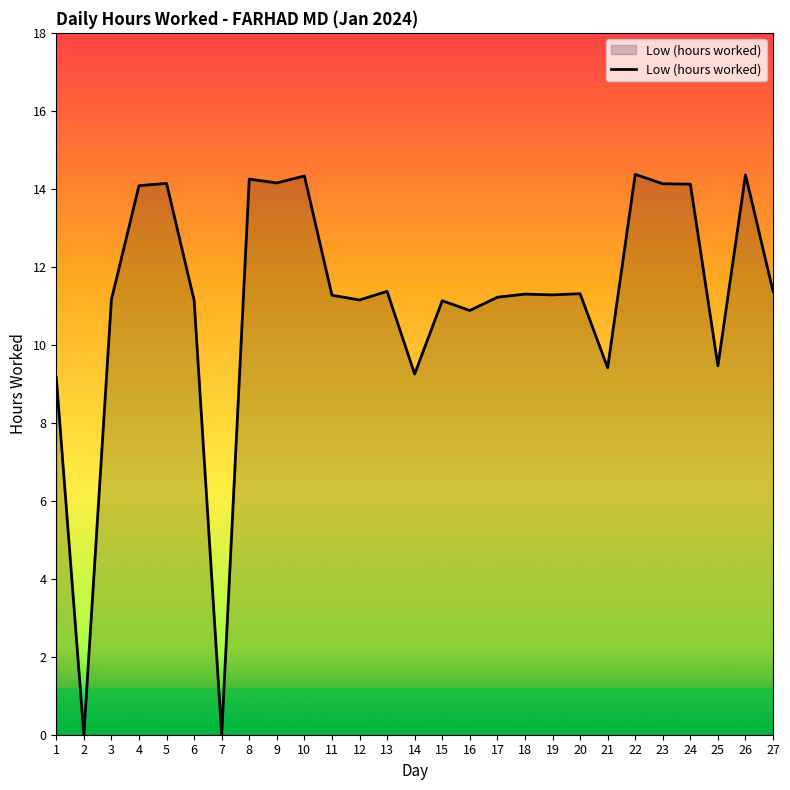

True or false: the data shows 7.0 at 20.

False